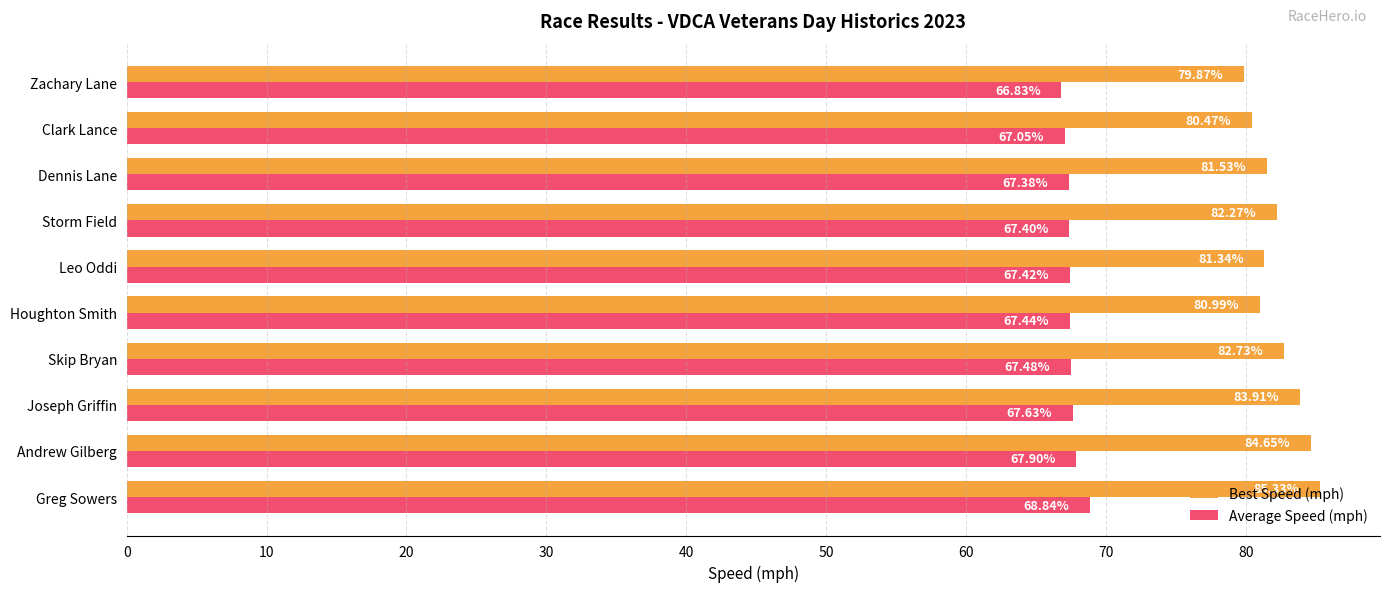

Which series has the widest spread of values?

Best Speed (mph)